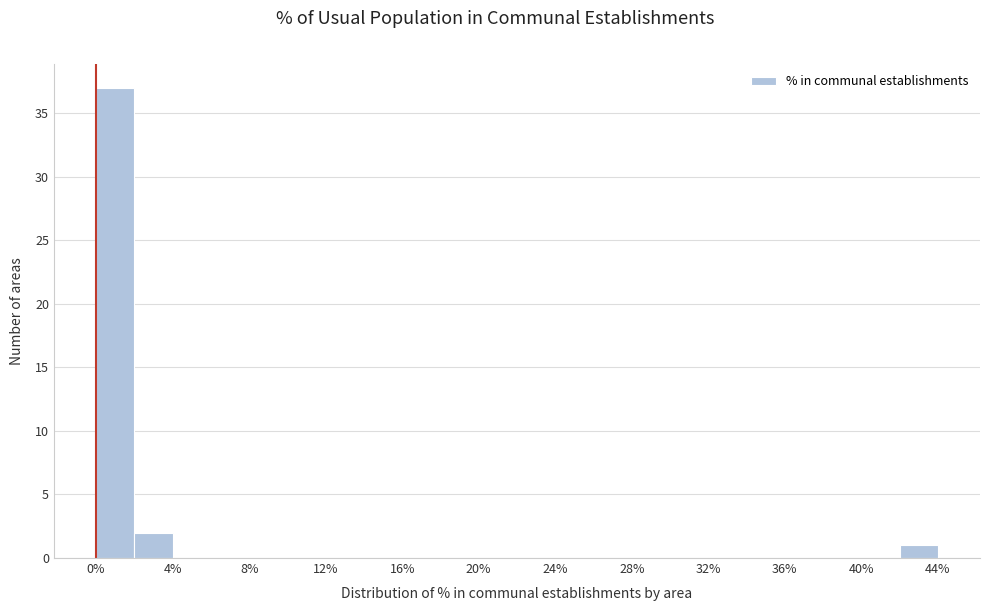

Reading left to right, transcribe this chart: for each bar, give the range it covers on the x-axis and its height. The values are not printed on the chart, so give them approximately, as read against the axis.

0 to 2: 37
2 to 4: 2
4 to 6: 0
6 to 8: 0
8 to 10: 0
10 to 12: 0
12 to 14: 0
14 to 16: 0
16 to 18: 0
18 to 20: 0
20 to 22: 0
22 to 24: 0
24 to 26: 0
26 to 28: 0
28 to 30: 0
30 to 32: 0
32 to 34: 0
34 to 36: 0
36 to 38: 0
38 to 40: 0
40 to 42: 0
42 to 44: 1